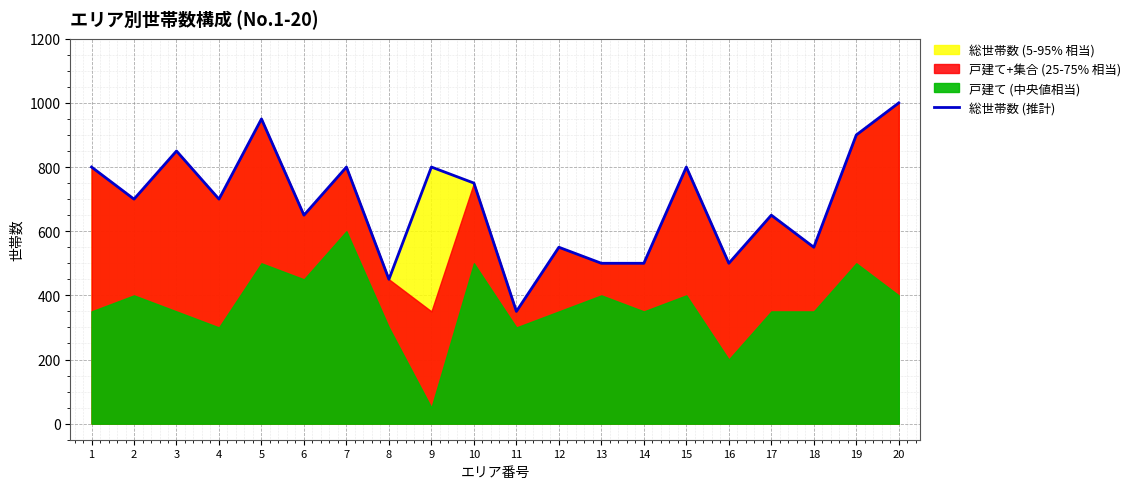

Between 9 and 20, which is larger?

20